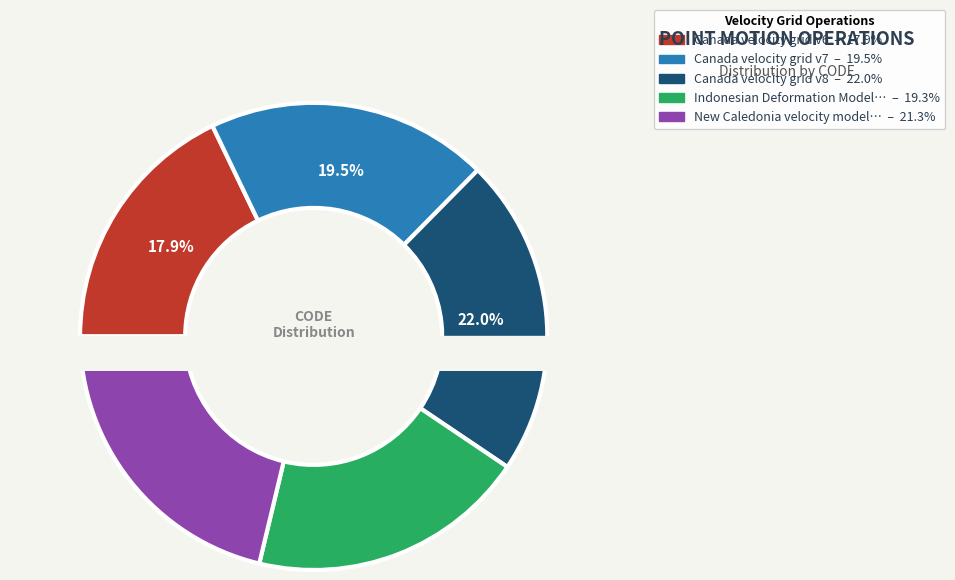

Which category has the biggest portion of the pie?

Canada velocity grid v8